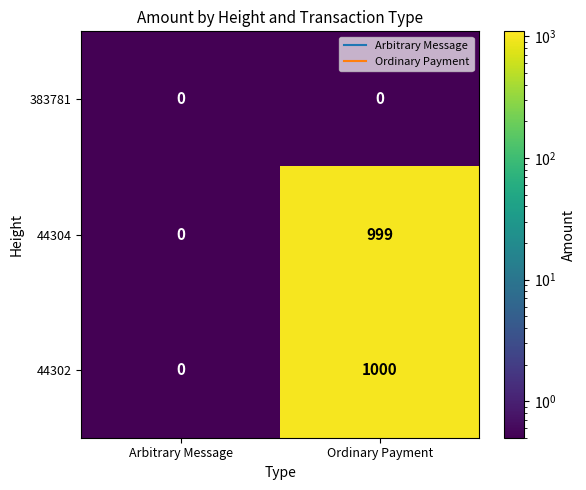

Which series has the widest spread of values?

44302